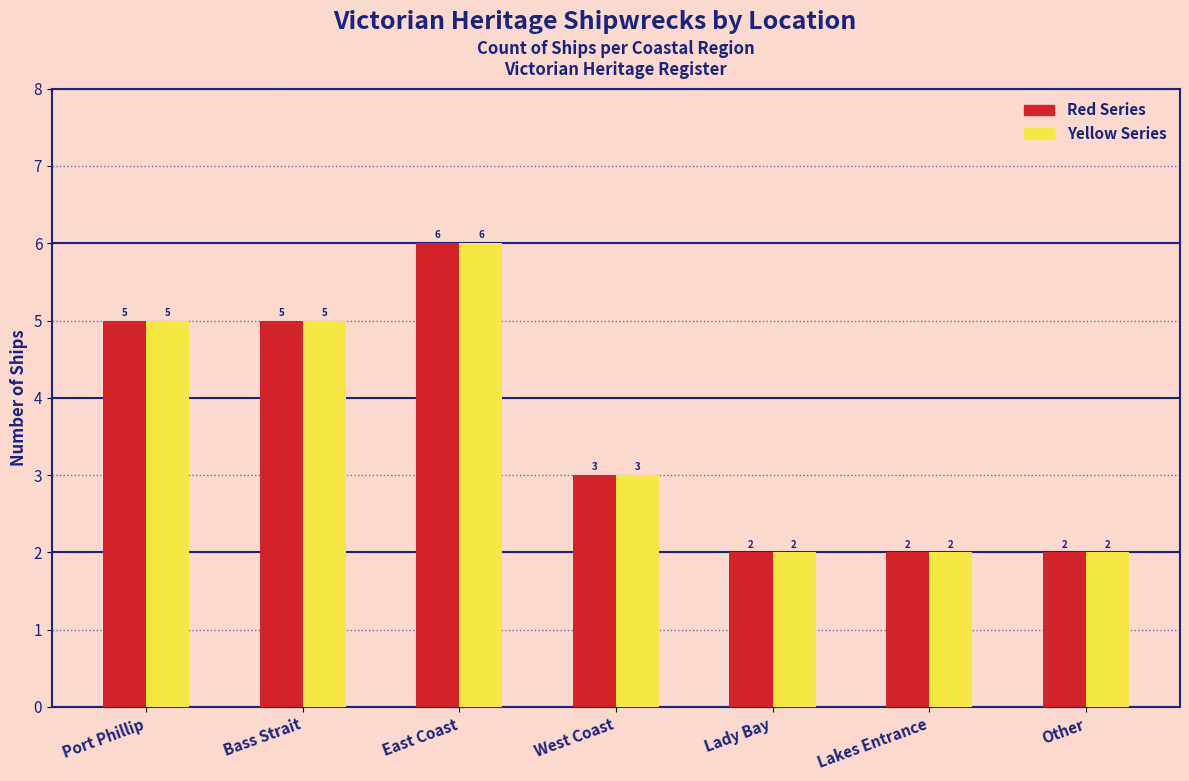

Is the value of Red Series at Bass Strait greater than the value of Yellow Series at Lakes Entrance?

Yes